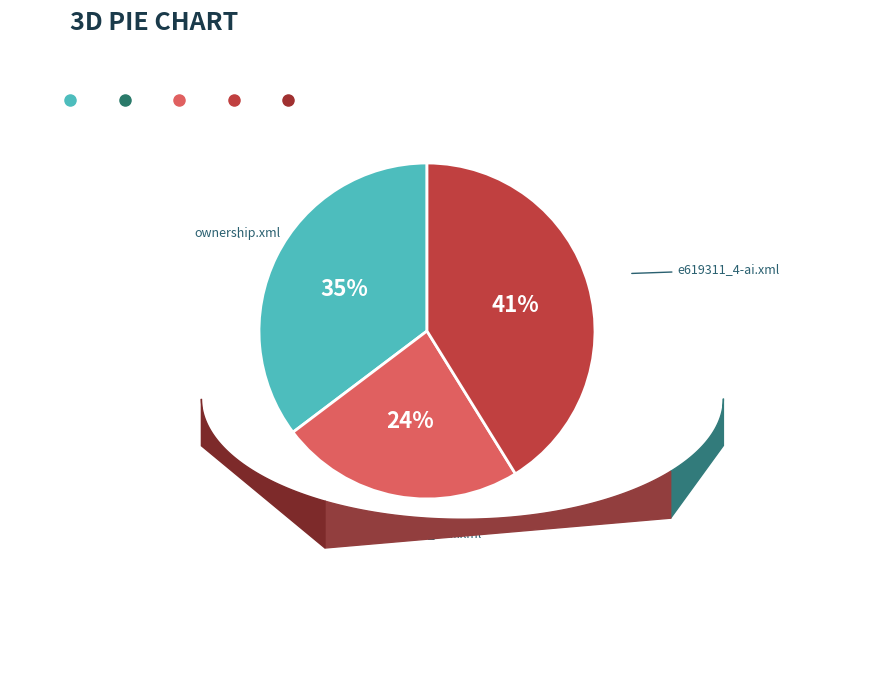

Does any single category account for the majority?

No